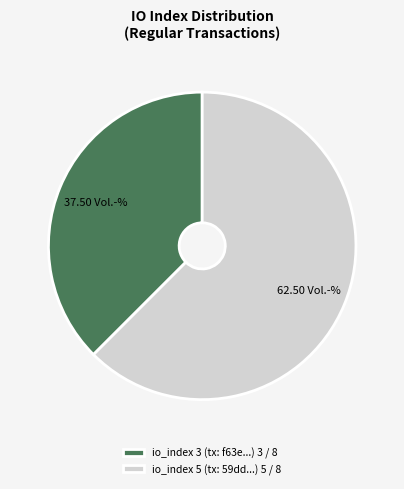

Which category has the smallest portion of the pie?

io_index 3 (tx: f63e...) 3 / 8